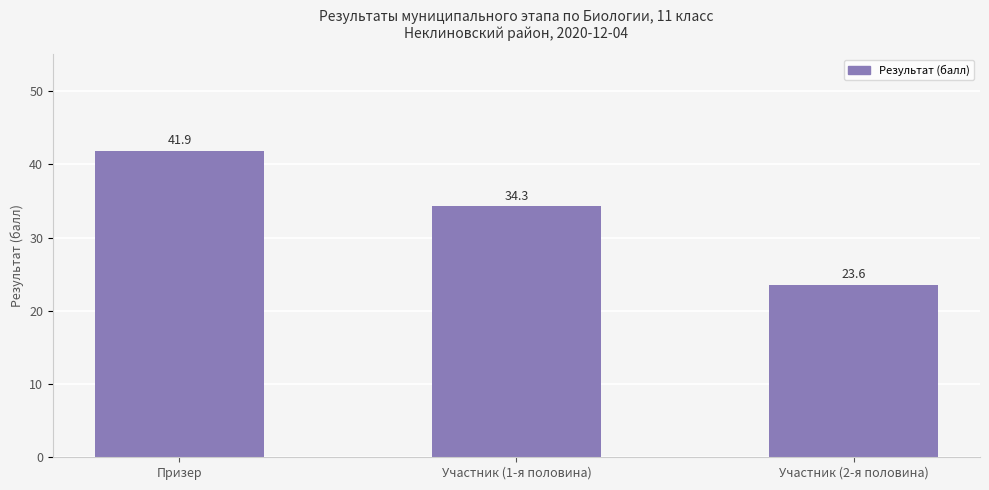

What position from the left is Участник (2-я половина)?

3